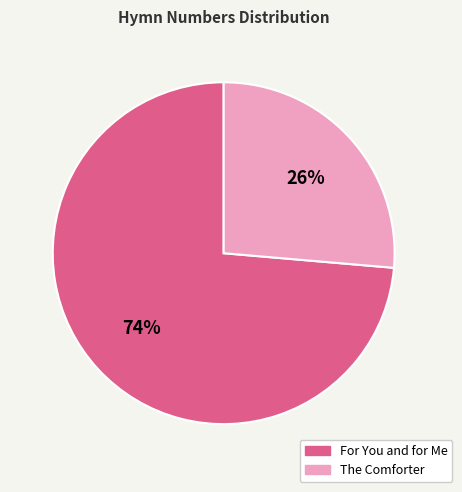

Is it true that The Comforter is 26% of the pie?

True